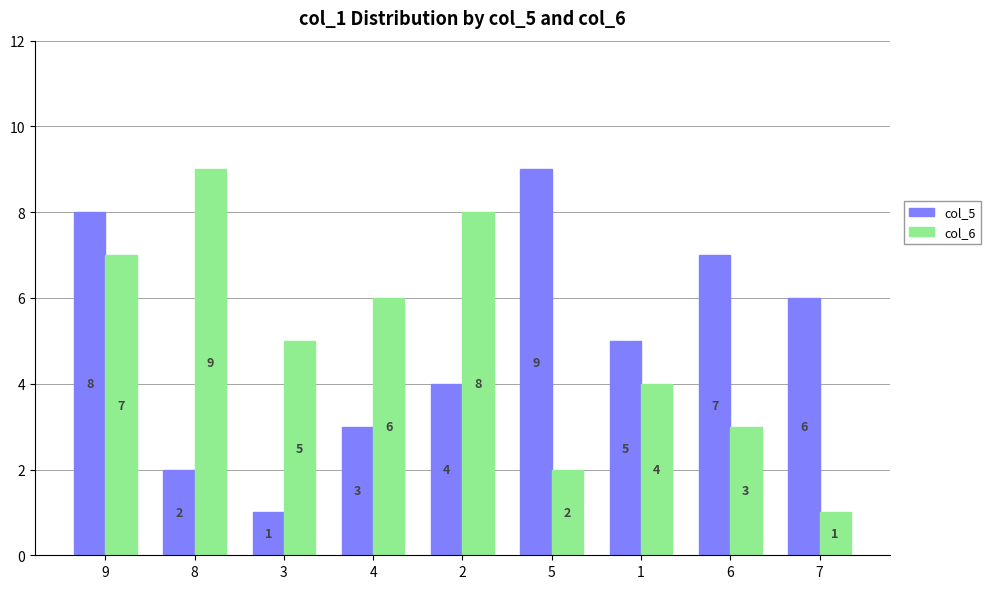

How many bars are there in each group?

2